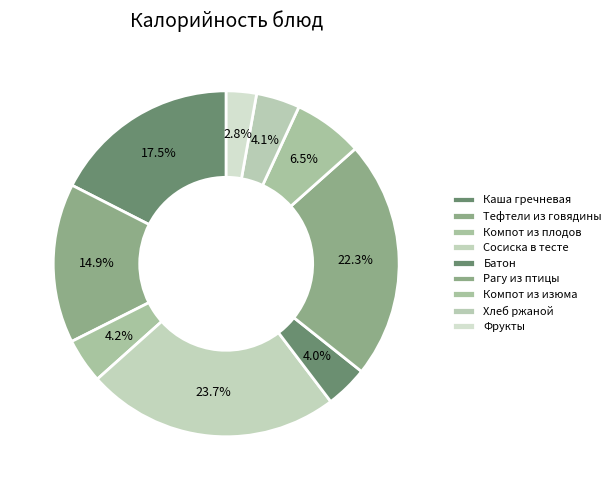

Is there any slice that represents more than half of the pie?

No